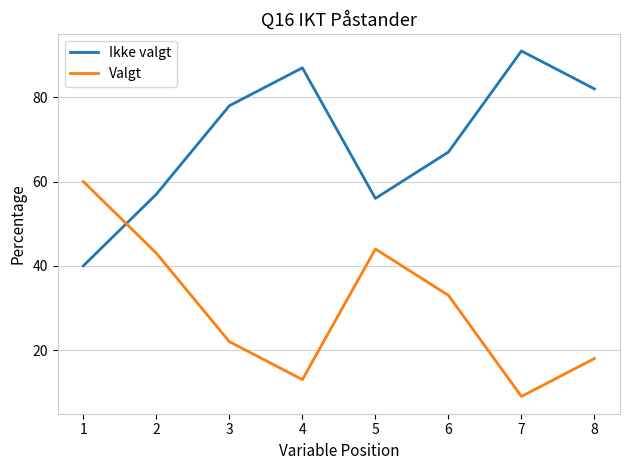

The Valgt series shows 22 at 3. True or false?

True